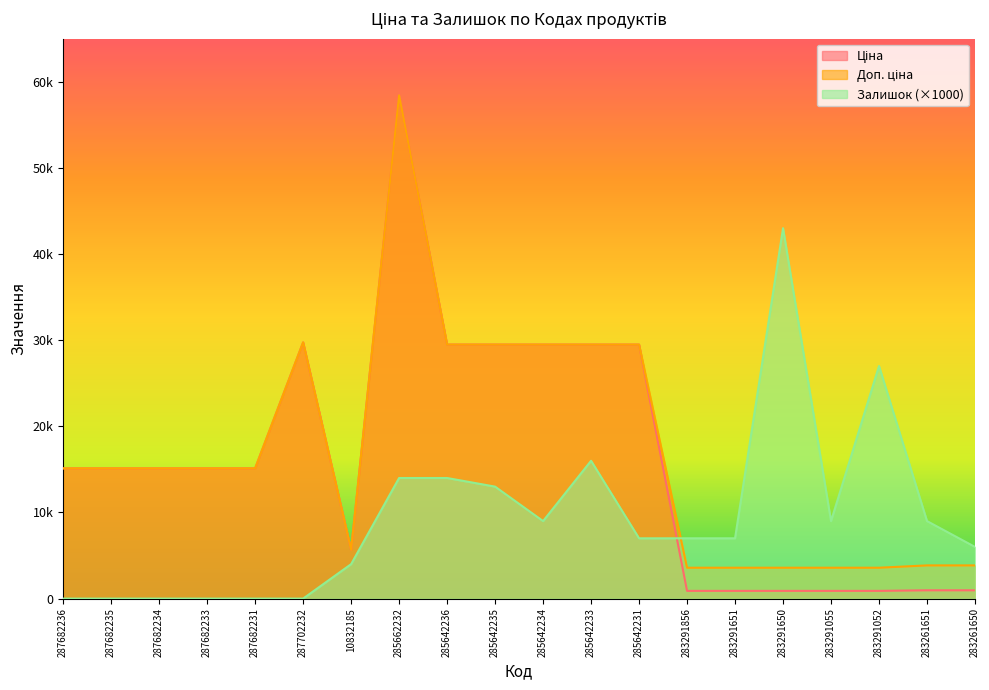

Rank the series at 283291052 from lowest to highest value.

Ціна, Доп. ціна, Залишок